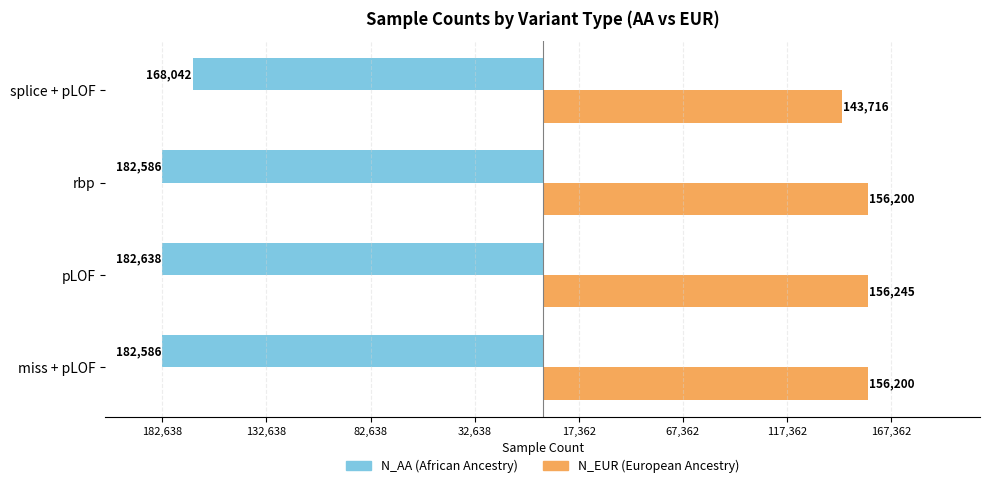

Does the chart contain stacked bars?

No